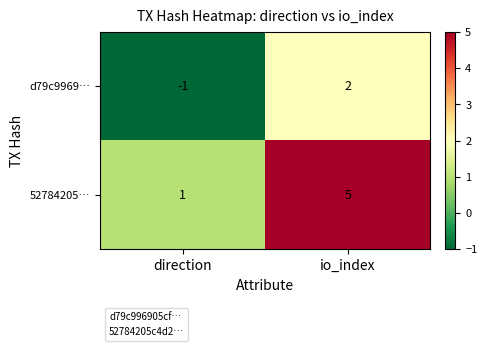

Which series has the widest spread of values?

52784205…